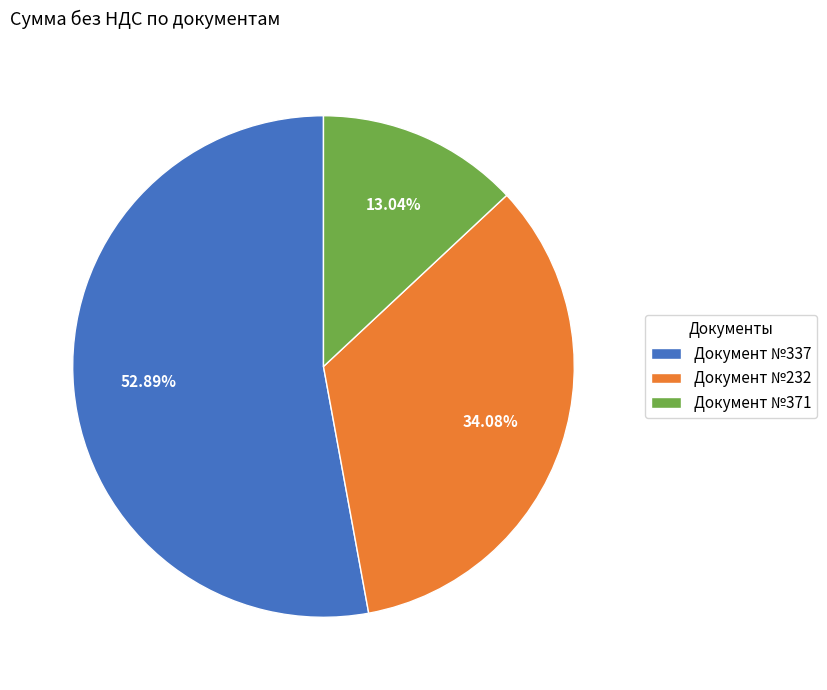

Is there a majority slice in this chart?

Yes